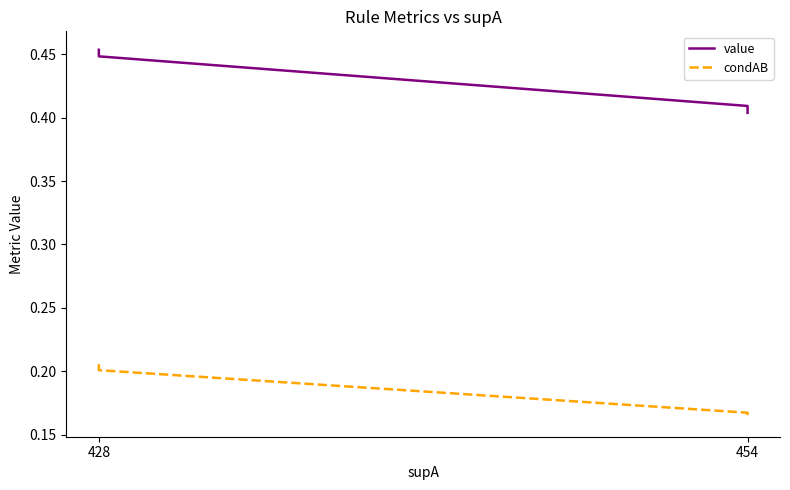

Reading right to left, what are all the values shown in this chart?

value: 0.4	0.4	0.4	0.5
condAB: 0.2	0.2	0.2	0.2